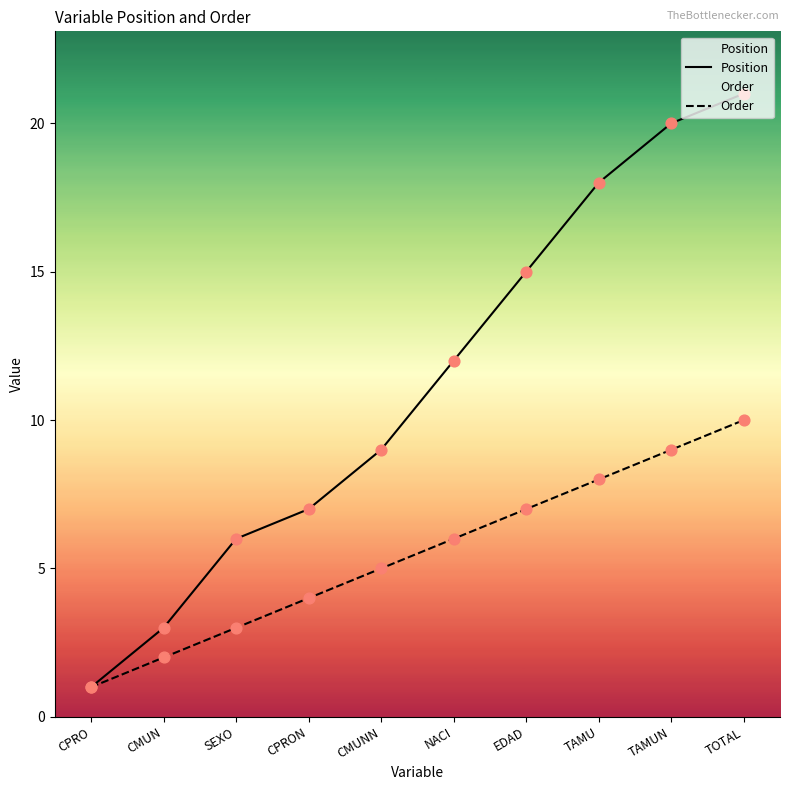

At how many categories does at least one series exceed 15?

3